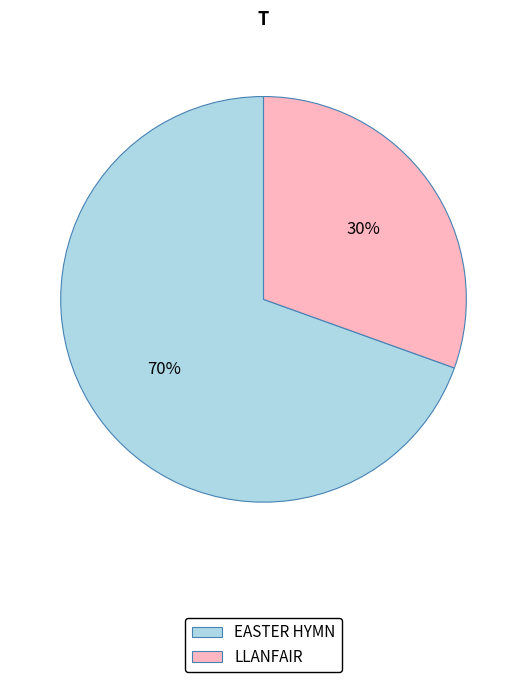

What is the largest slice in the pie chart?

EASTER HYMN